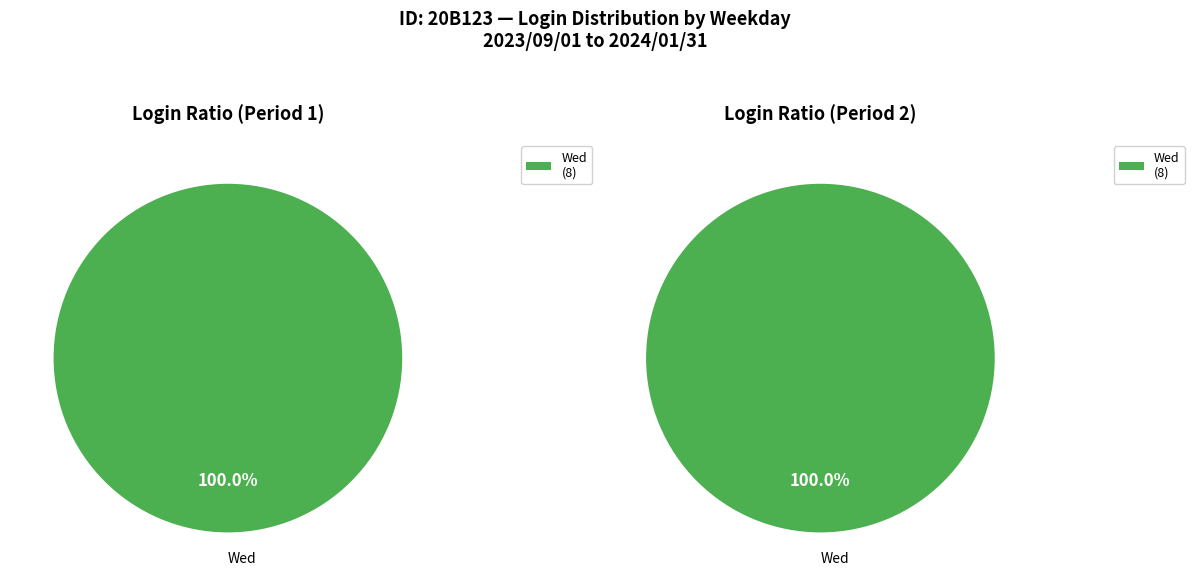

How much of the chart is everything except Tue?

100.0%